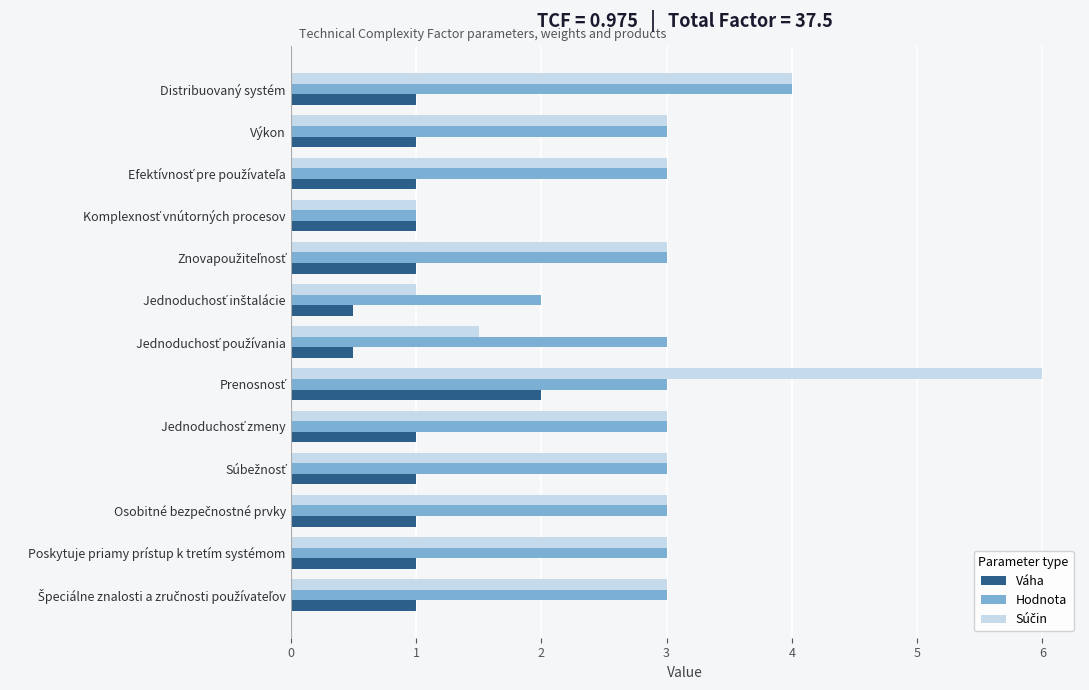

What is the smallest value displayed?

0.5